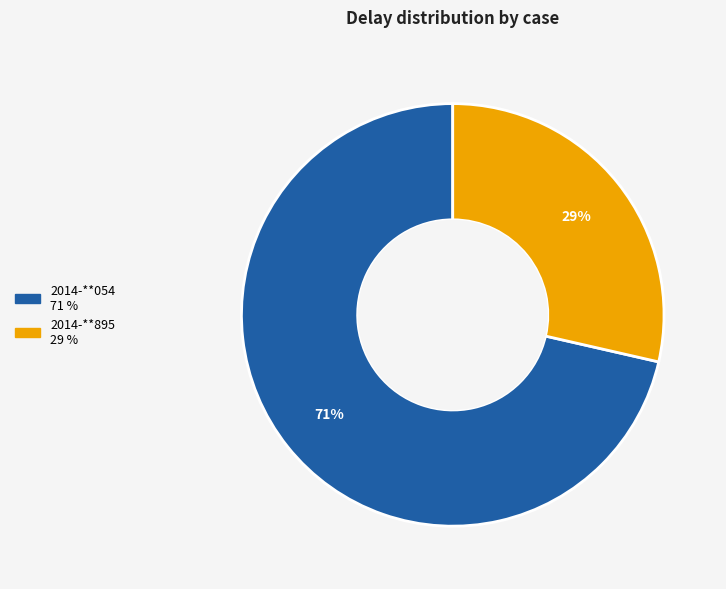

How many slices are in this pie chart?

2